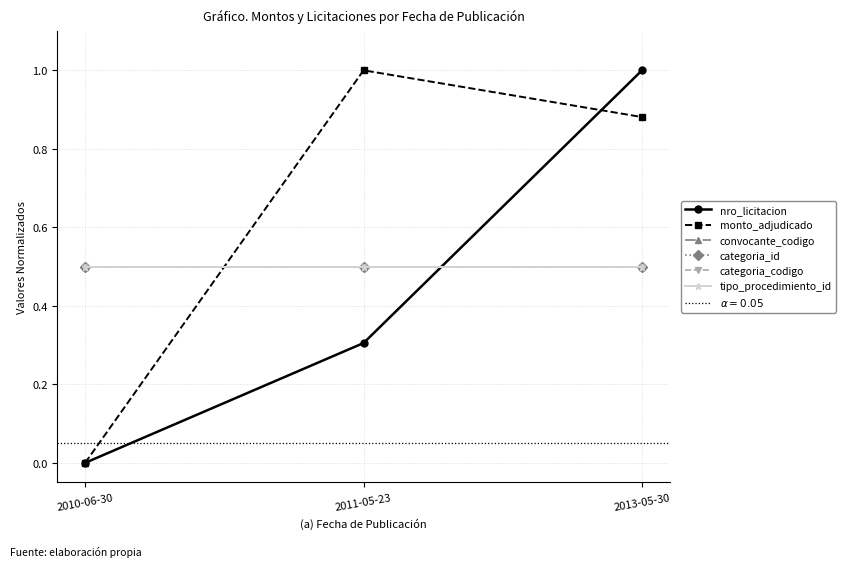

Does the chart have visible grid lines?

Yes